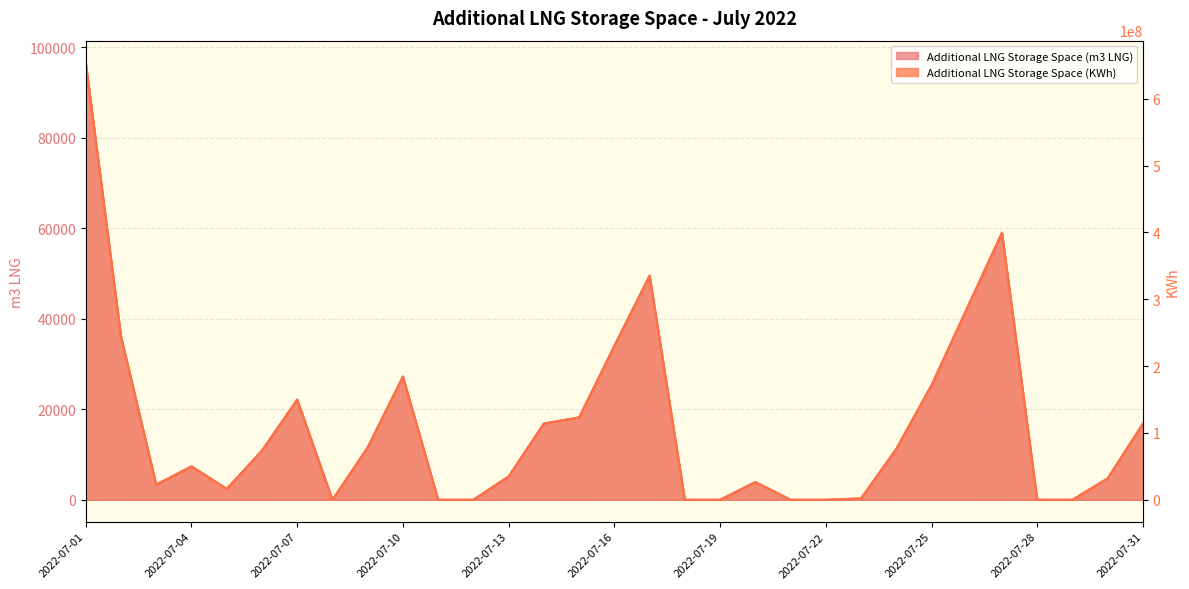

How many lines are shown in the chart?

2